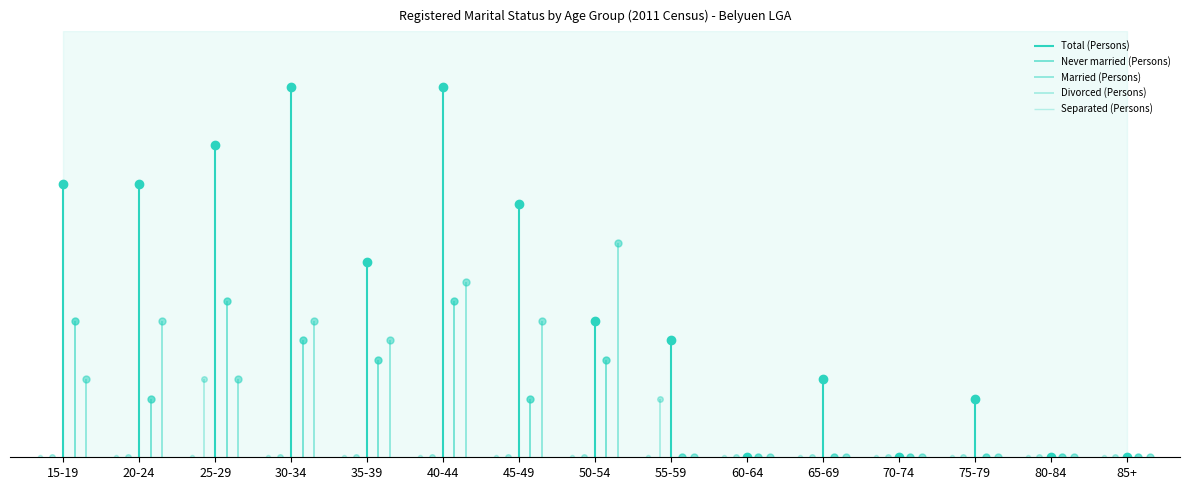

At which category is the sum across all series the highest?

40-44